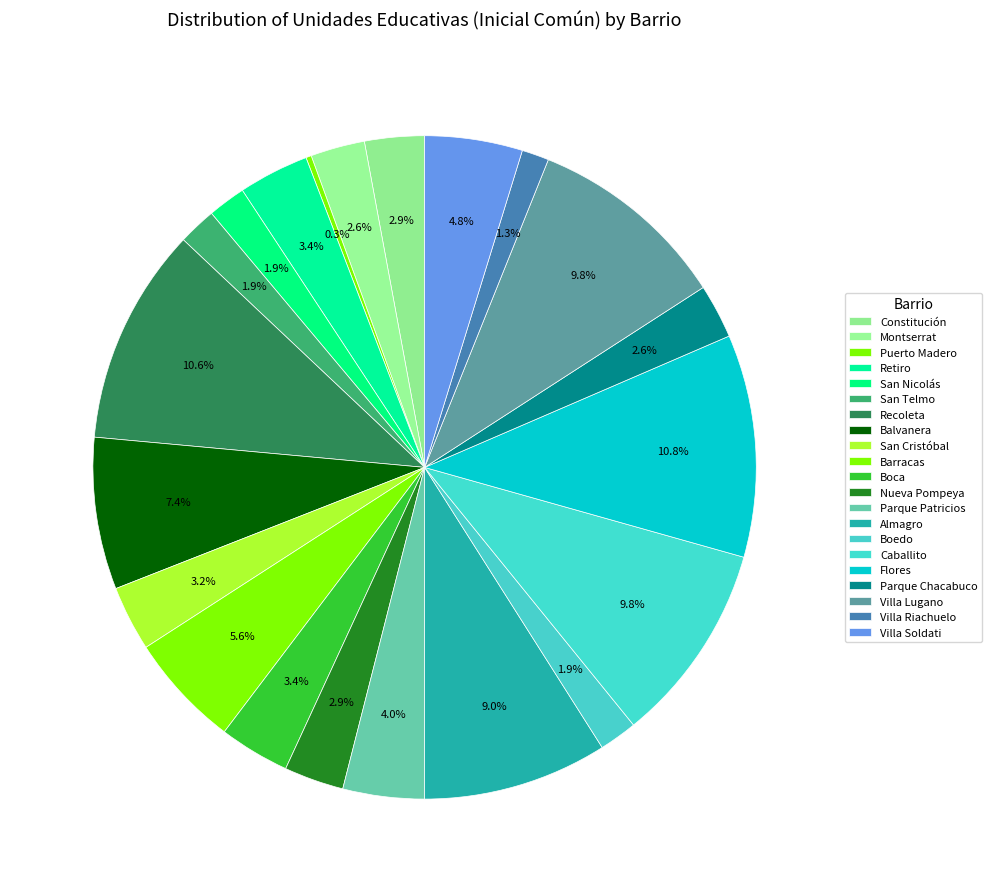

Rank the categories by value from lowest to highest.

Puerto Madero, Villa Riachuelo, San Nicolás, San Telmo, Boedo, Montserrat, Parque Chacabuco, Constitución, Nueva Pompeya, San Cristóbal, Retiro, Boca, Parque Patricios, Villa Soldati, Barracas, Balvanera, Almagro, Caballito, Villa Lugano, Recoleta, Flores